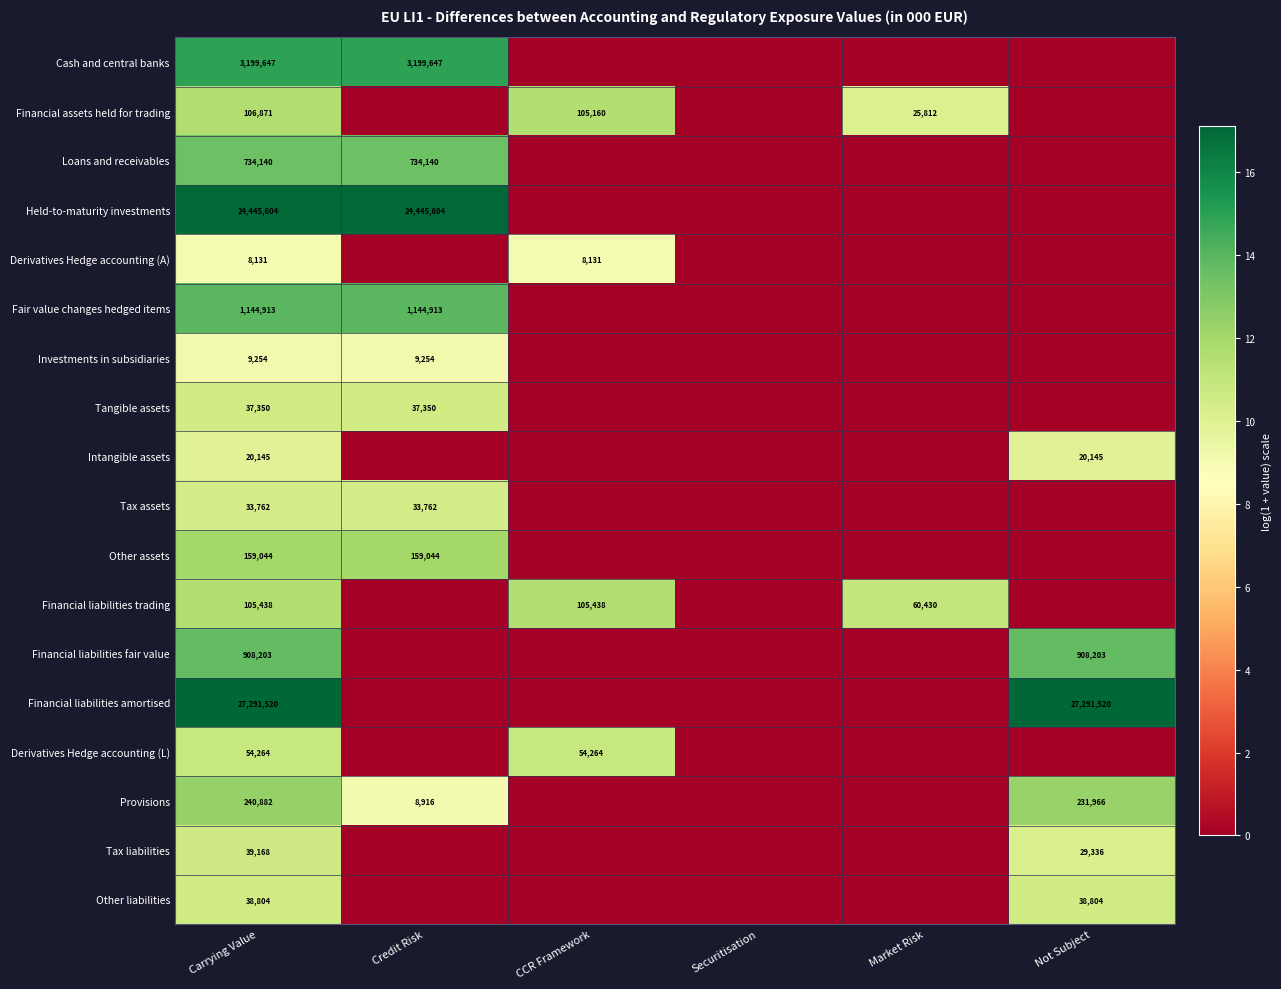

At Carrying Value, list the series in order from largest to smallest.

Financial liabilities amortised, Held-to-maturity investments, Cash and central banks, Fair value changes hedged items, Financial liabilities fair value, Loans and receivables, Provisions, Other assets, Financial assets held for trading, Financial liabilities trading, Derivatives Hedge accounting (L), Tax liabilities, Other liabilities, Tangible assets, Tax assets, Intangible assets, Investments in subsidiaries, Derivatives Hedge accounting (A)